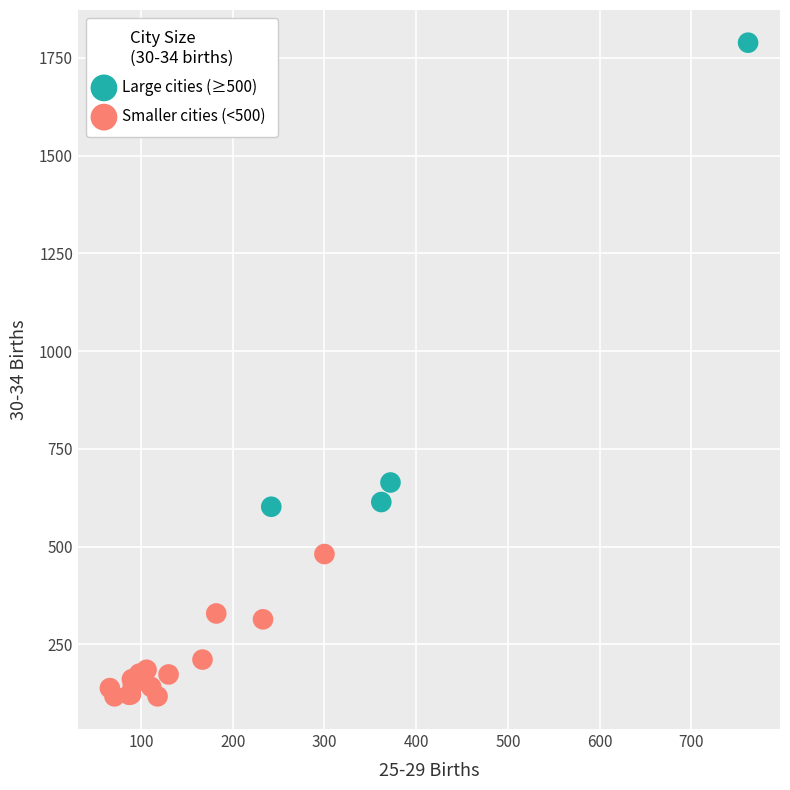

Which series contains the lowest Y value?

Smaller cities (<500)